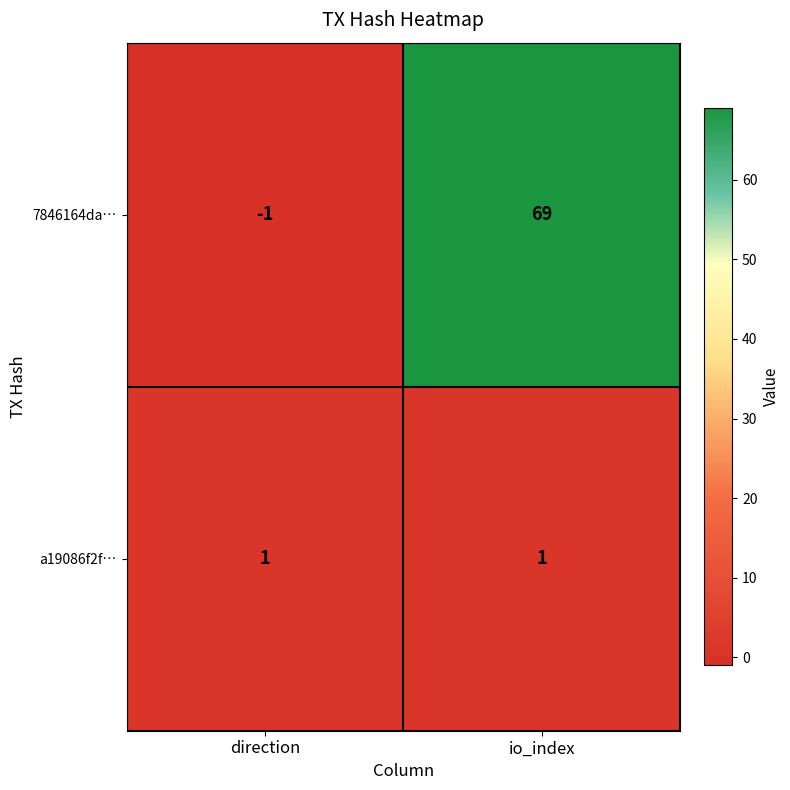

The 7846164da… series shows -1 at direction. True or false?

True